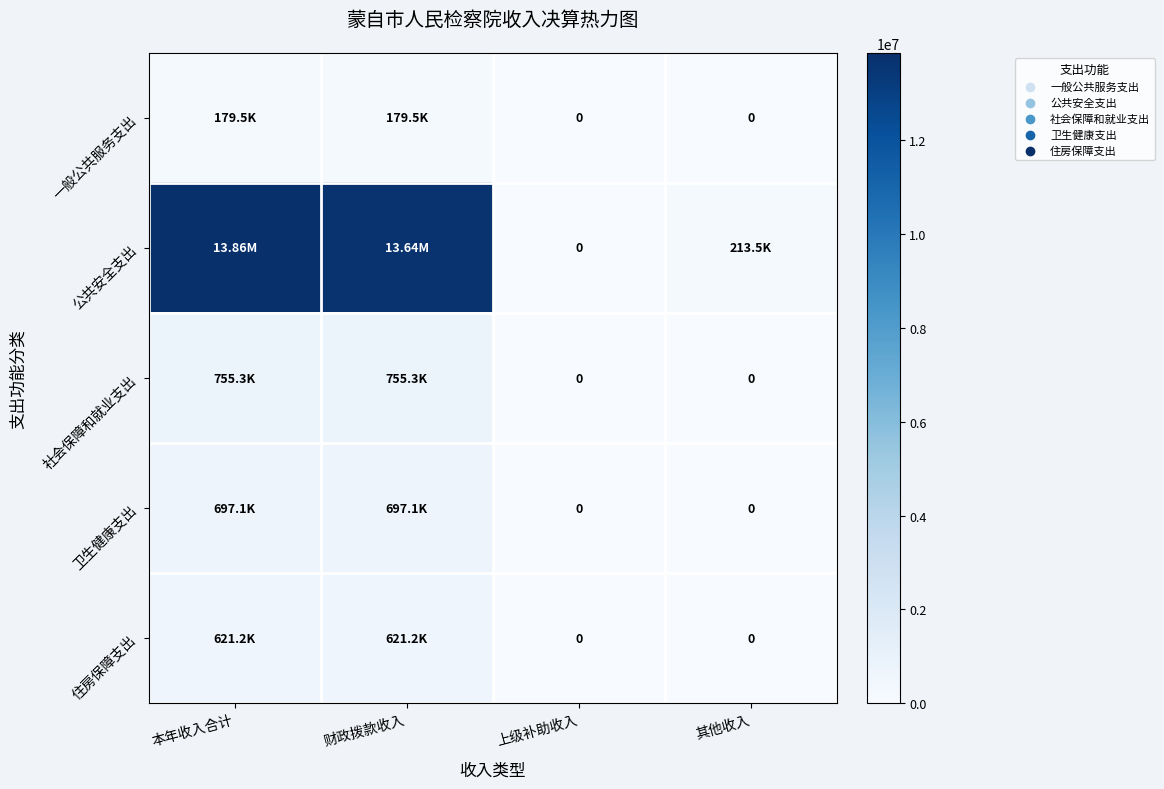

Which series changed the most between 财政拨款收入 and 其他收入?

公共安全支出